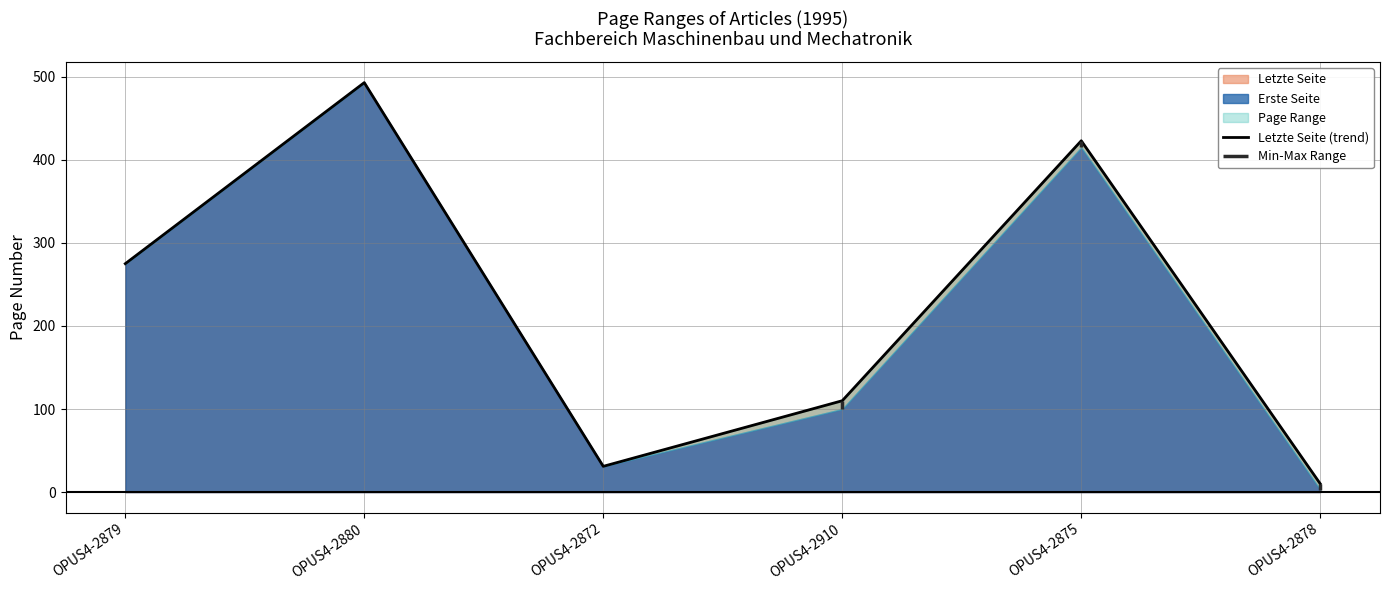

At which category does the chart reach its minimum across all series?

OPUS4-2878